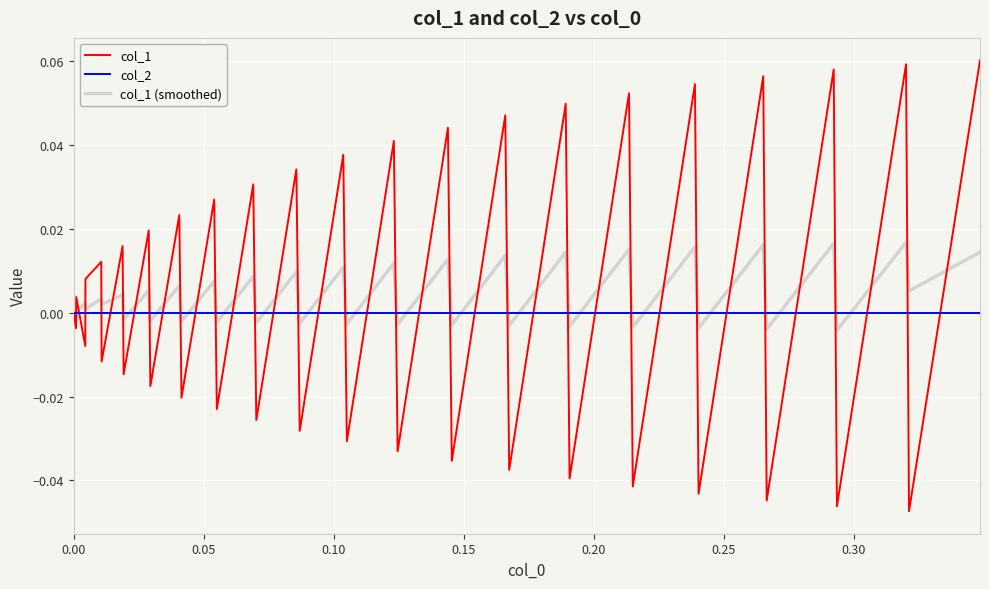

List the series in order of their peak value, lowest first.

col_2, col_1 (smoothed), col_1